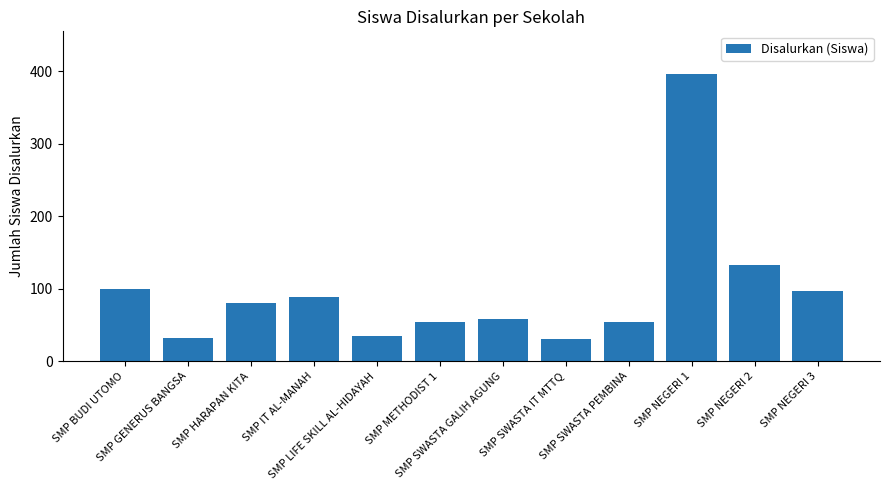

What is the maximum value shown in the chart?

396